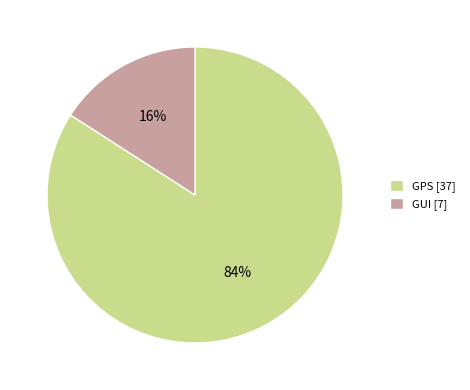

To the nearest percent, what is the difference between the largest and smallest slice percentages?

68%